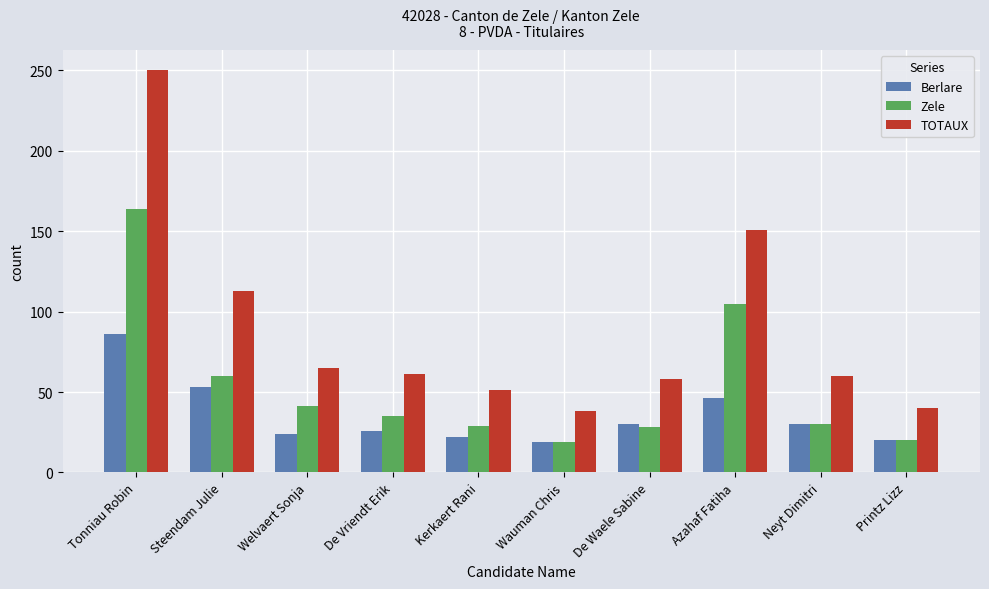

The value of TOTAUX at Wauman Chris is 23. True or false?

False